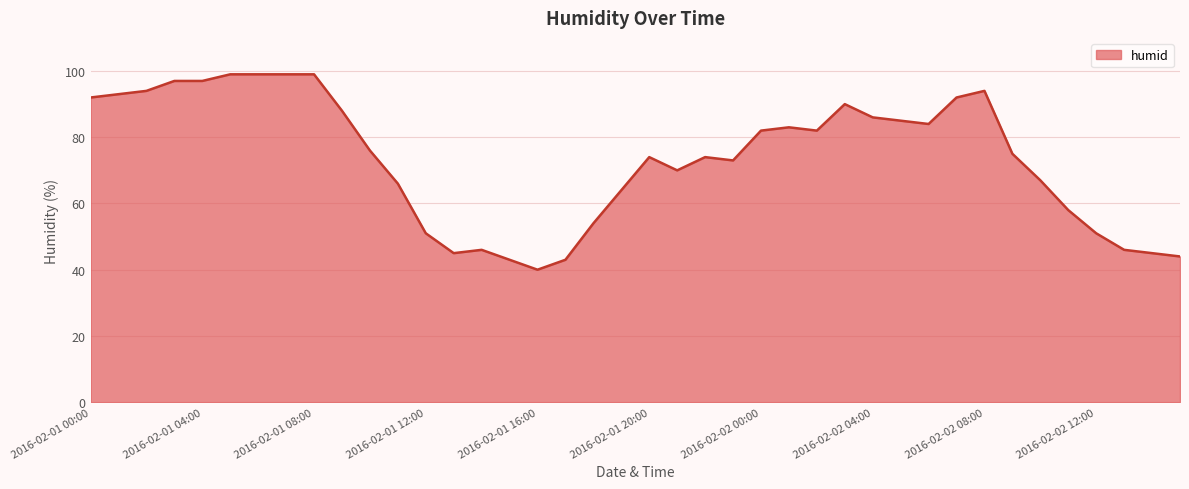

What is the difference between the maximum and minimum values?

59